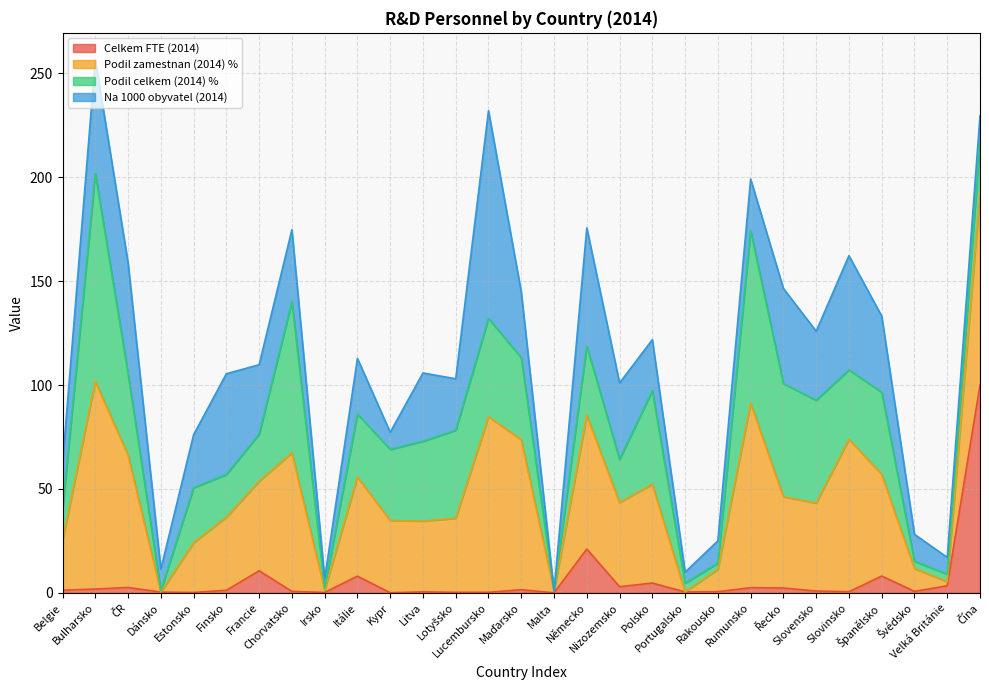

The Podil zamestnan (2014) % series shows 79.8 at Německo. True or false?

False